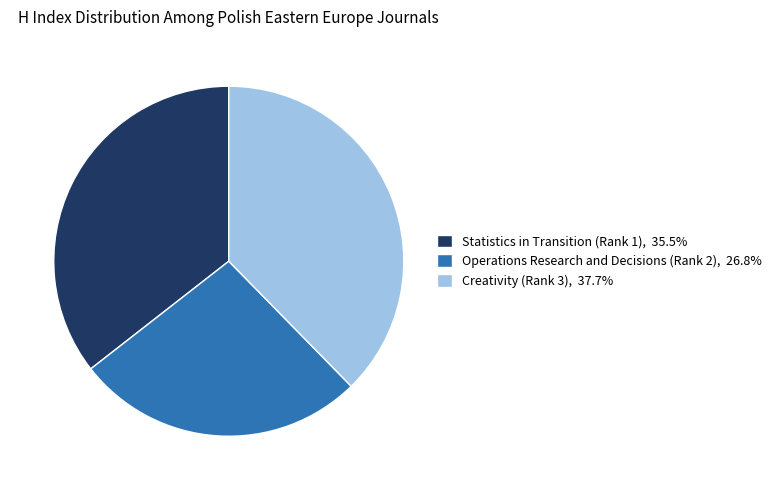

Does Operations Research and Decisions (Rank 2) represent more than half of the total?

No